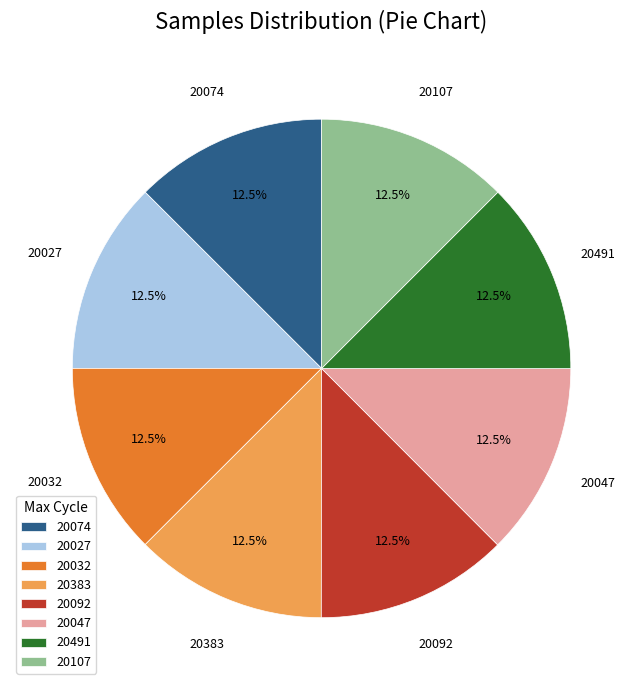

Is the sum of 20027 and 20107 greater than half?

No